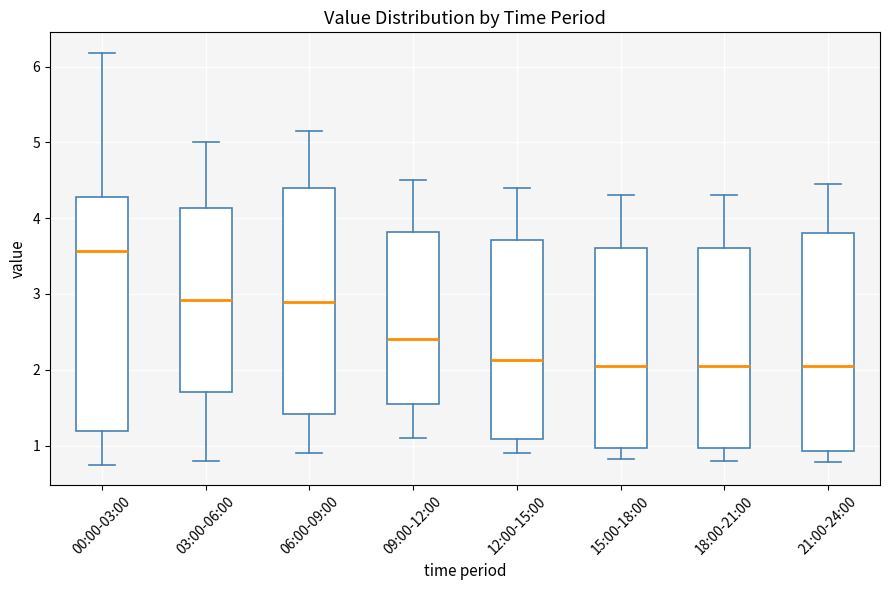

Reading left to right, transcribe this box plot: for each box, give where its median line is, the range the box spans, and where its two whiskers end, as read against the y-axis. The values are not printed on the chart, so give them approximately, as read against the axis.

00:00-03:00: median 3.6, box 1.2 to 4.3, whiskers 0.8 to 6.2
03:00-06:00: median 2.9, box 1.7 to 4.1, whiskers 0.8 to 5.0
06:00-09:00: median 2.9, box 1.4 to 4.4, whiskers 0.9 to 5.2
09:00-12:00: median 2.4, box 1.6 to 3.8, whiskers 1.1 to 4.5
12:00-15:00: median 2.1, box 1.1 to 3.7, whiskers 0.9 to 4.4
15:00-18:00: median 2.1, box 1.0 to 3.6, whiskers 0.8 to 4.3
18:00-21:00: median 2.1, box 1.0 to 3.6, whiskers 0.8 to 4.3
21:00-24:00: median 2.1, box 0.9 to 3.8, whiskers 0.8 to 4.5